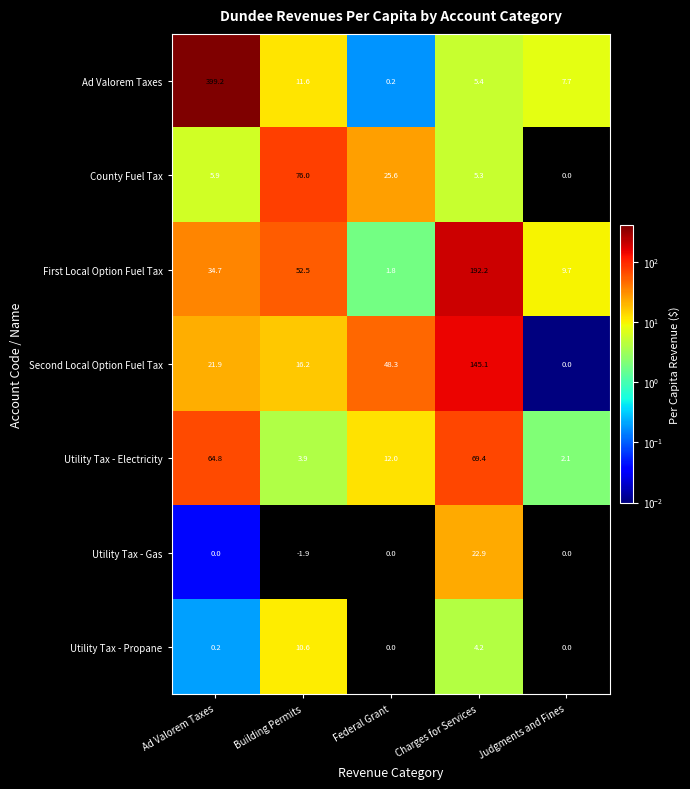

What is the difference between the Utility Tax - Propane values at Charges for Services and Building Permits?

6.4